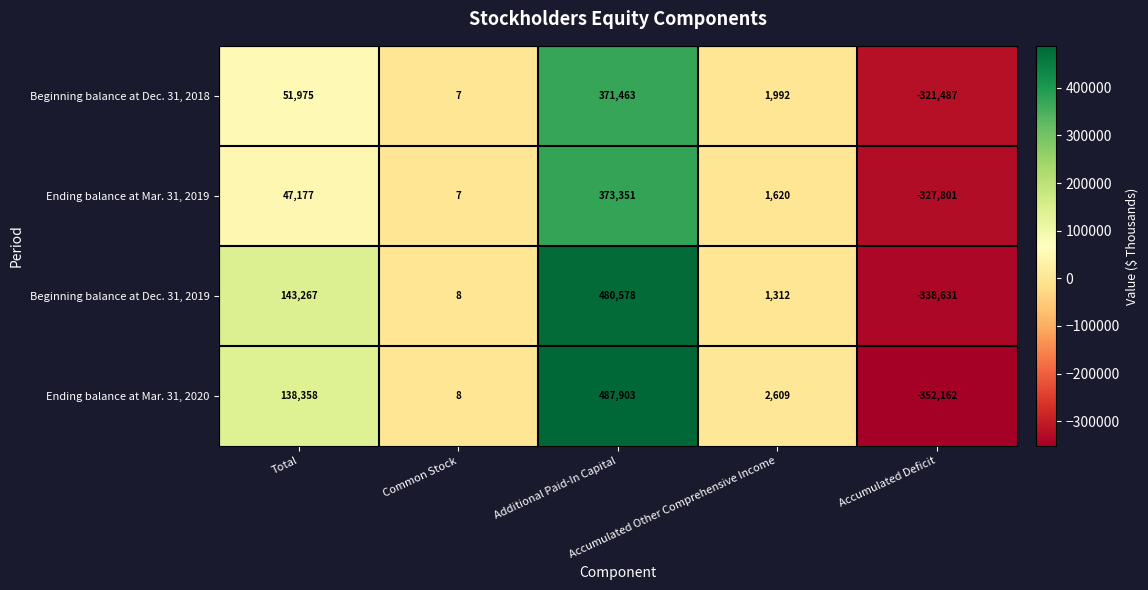

How many data points in Beginning balance at Dec. 31, 2019 are less than 1312?

2